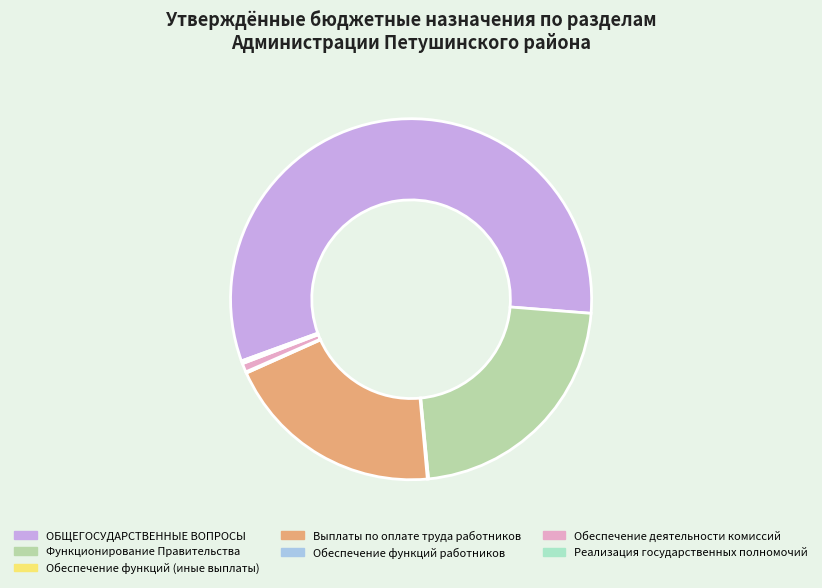

What is the smallest slice in the pie chart?

Обеспечение функций (иные выплаты)